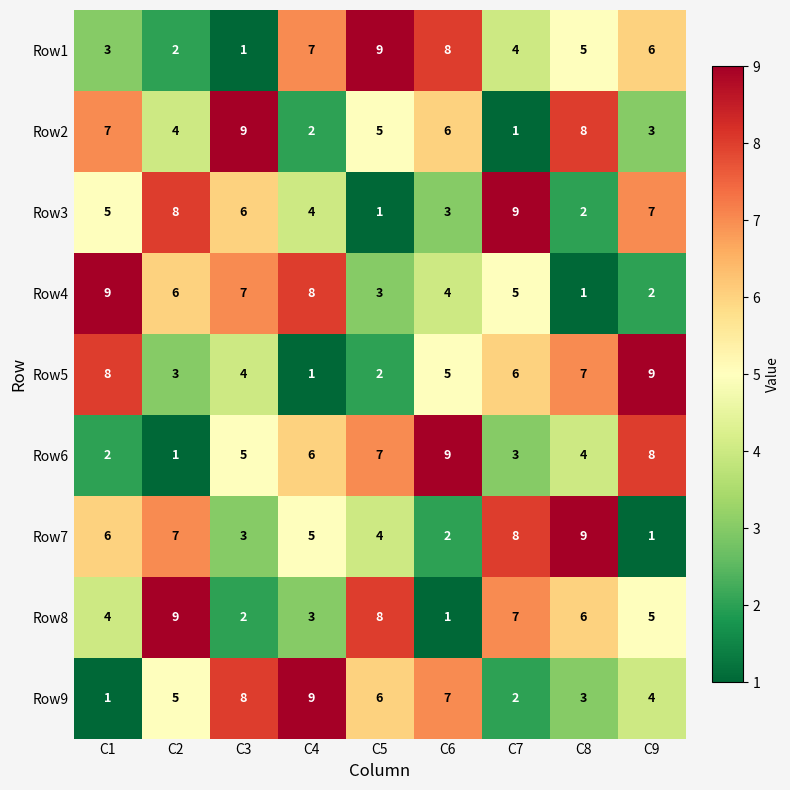

At which label does Row5 reach its minimum?

C4